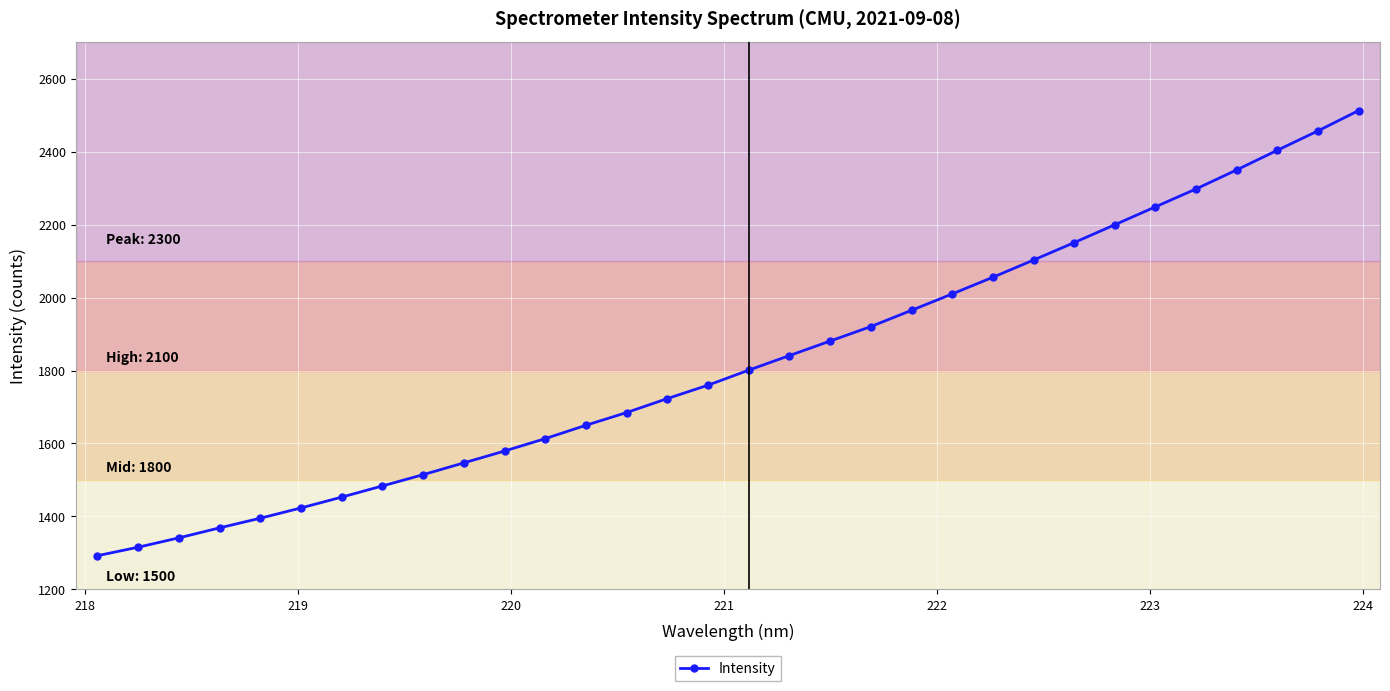

What is the average value?

1823.2